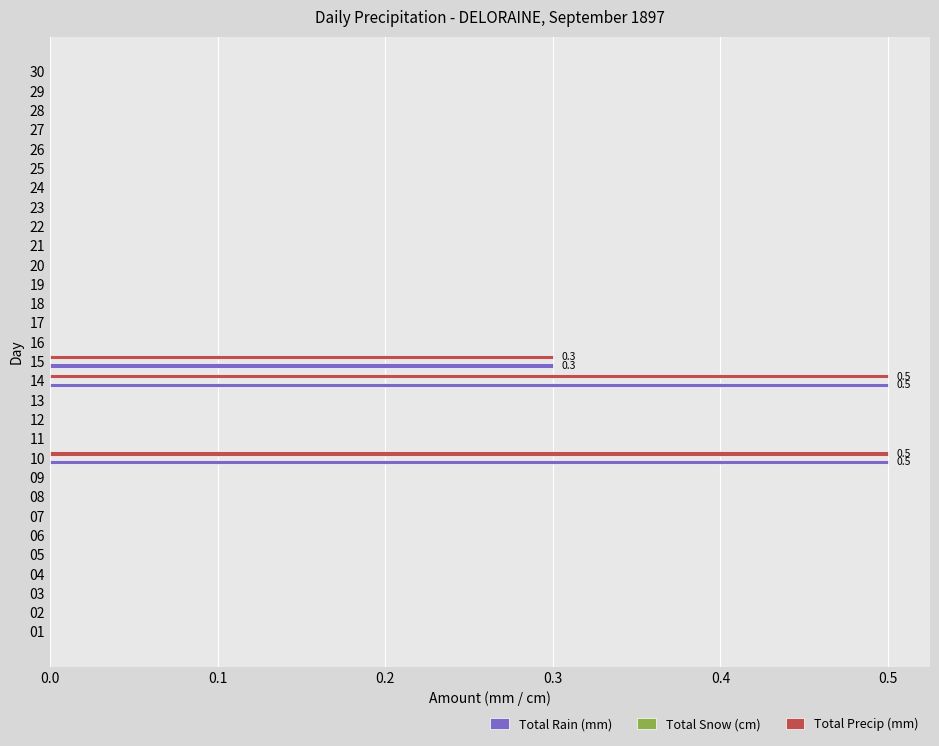

The Total Precip (mm) series shows 0.0 at 26. True or false?

True